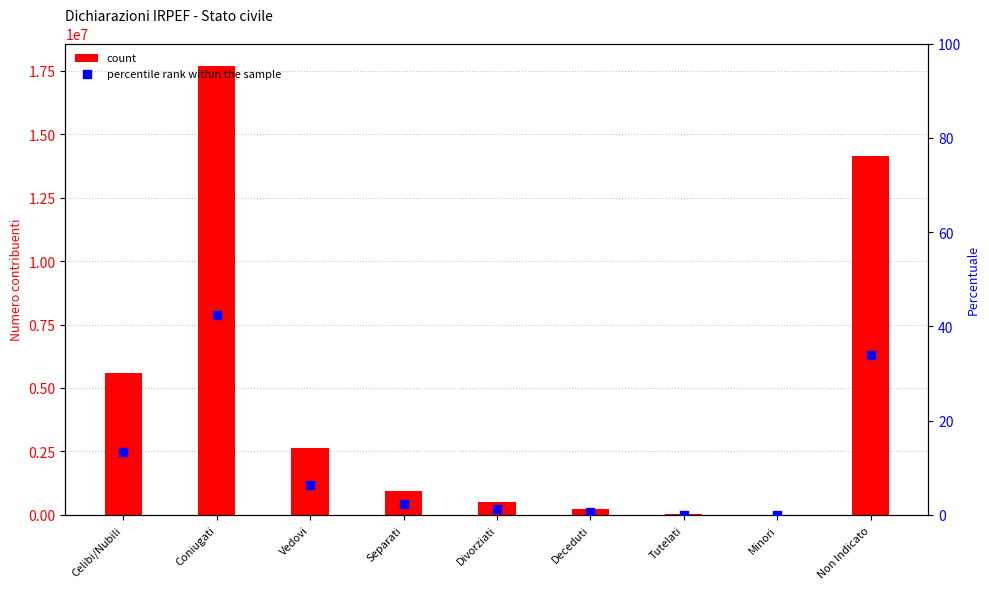

Is the value of percentile rank within the sample at Deceduti greater than the value of count at Minori?

No